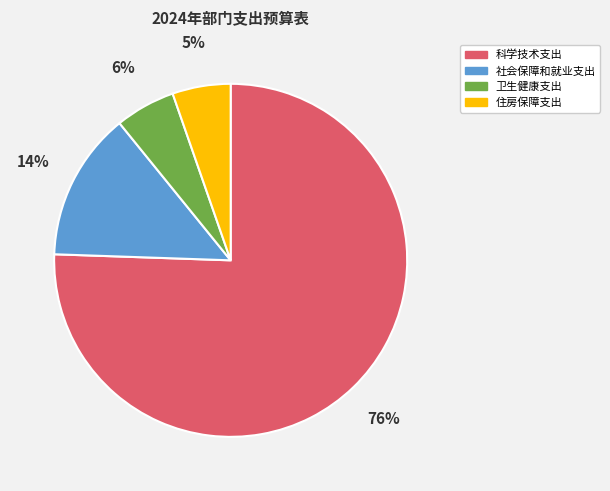

What percentage is the 卫生健康支出 slice, to the nearest percent?

6%